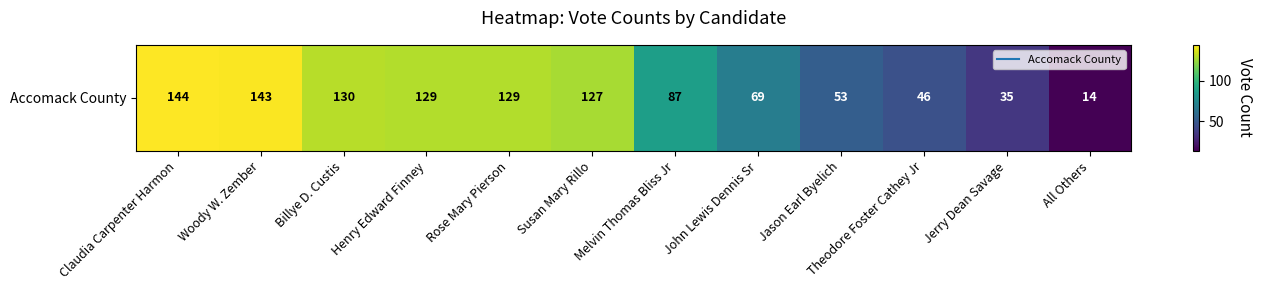

At which category does the chart reach its minimum across all series?

All Others